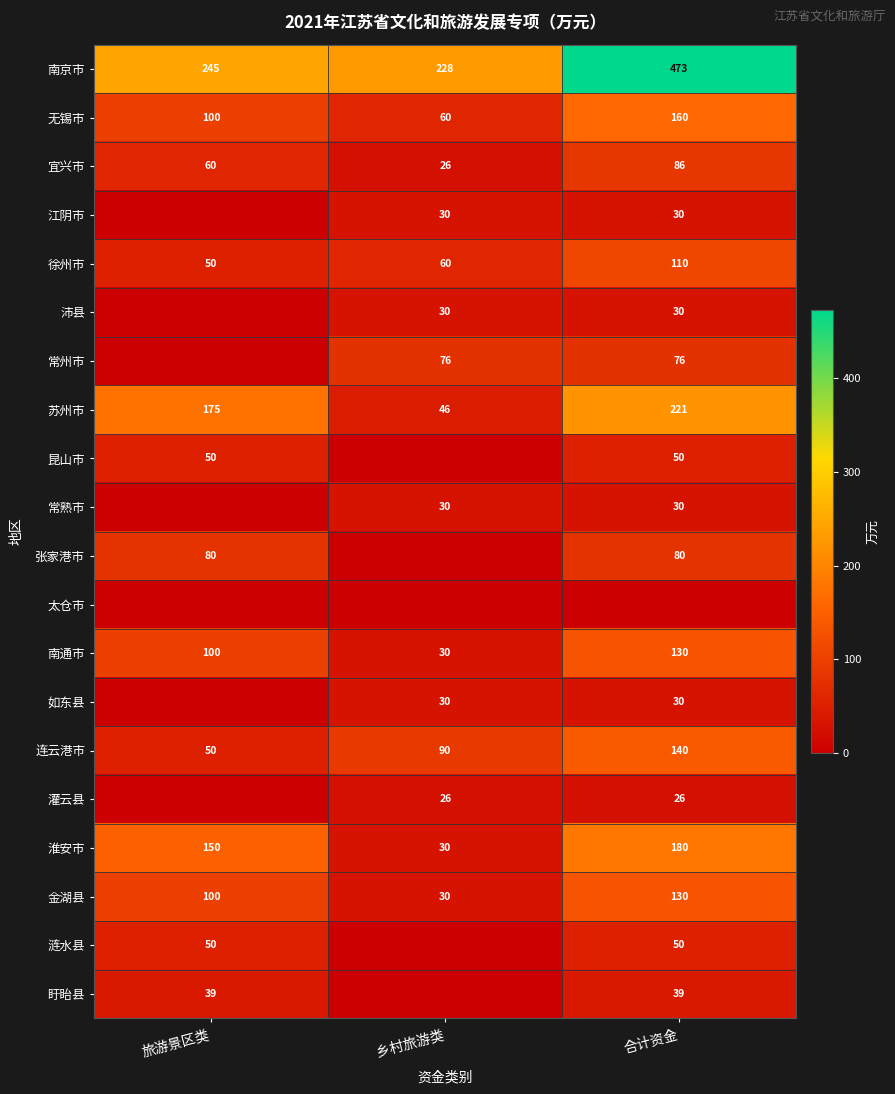

The value of 金湖县 at 旅游景区类 is 50.2. True or false?

False